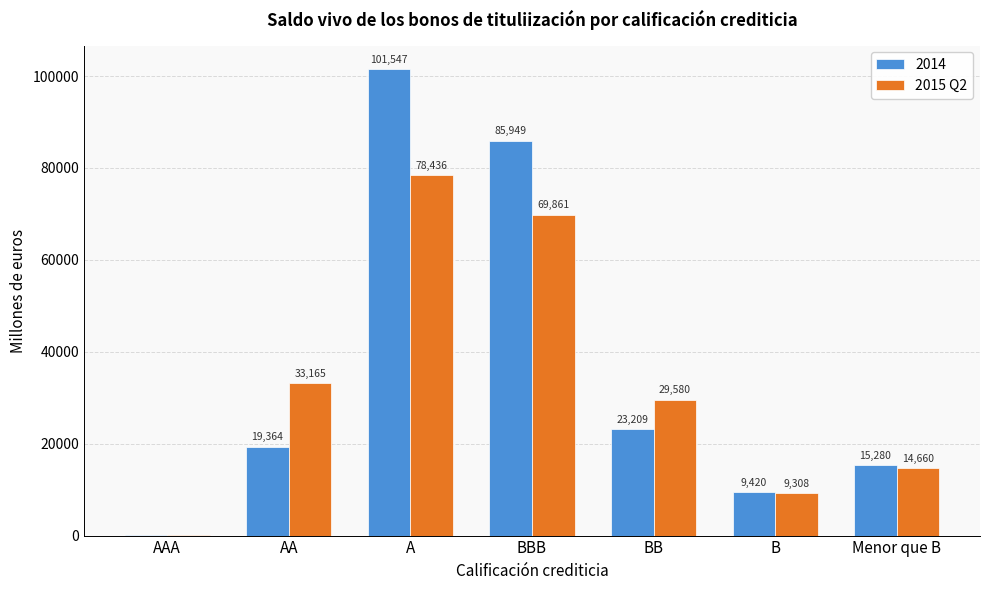

At which category does the chart reach its peak across all series?

A